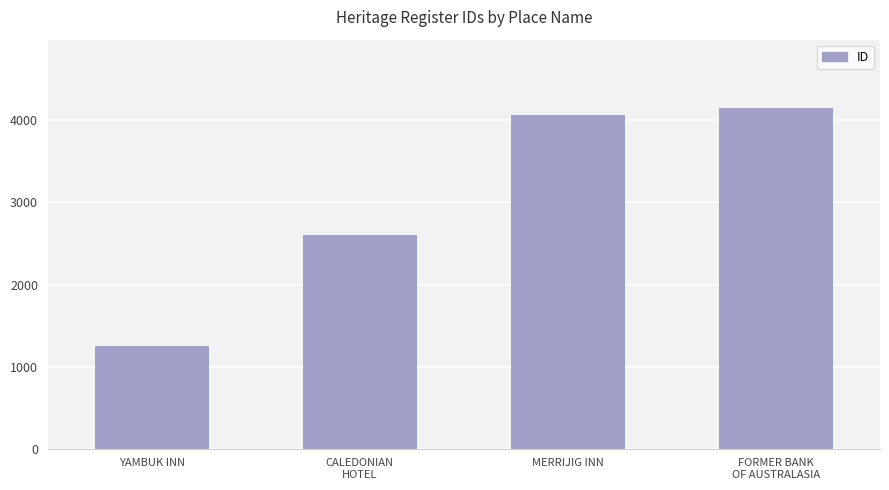

At which category does the chart reach its minimum across all series?

YAMBUK INN